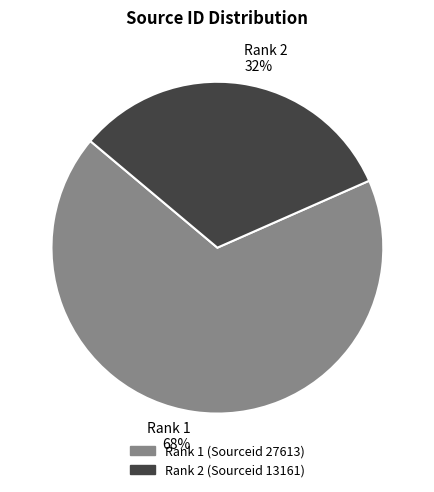

What percentage is the Rank 1 68% slice, to the nearest percent?

68%